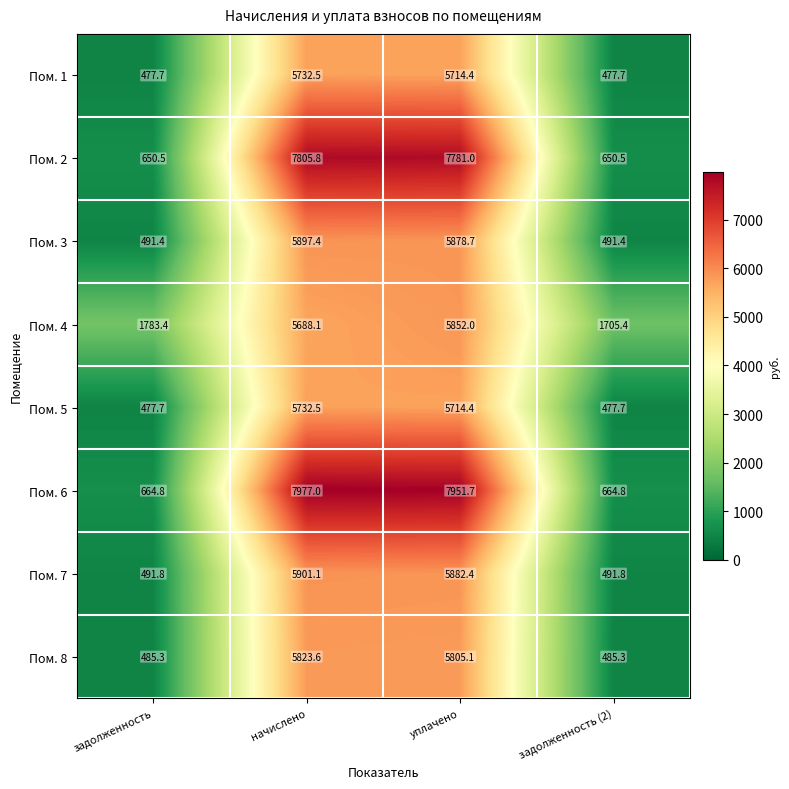

Which label corresponds to the largest value in the chart?

начислено